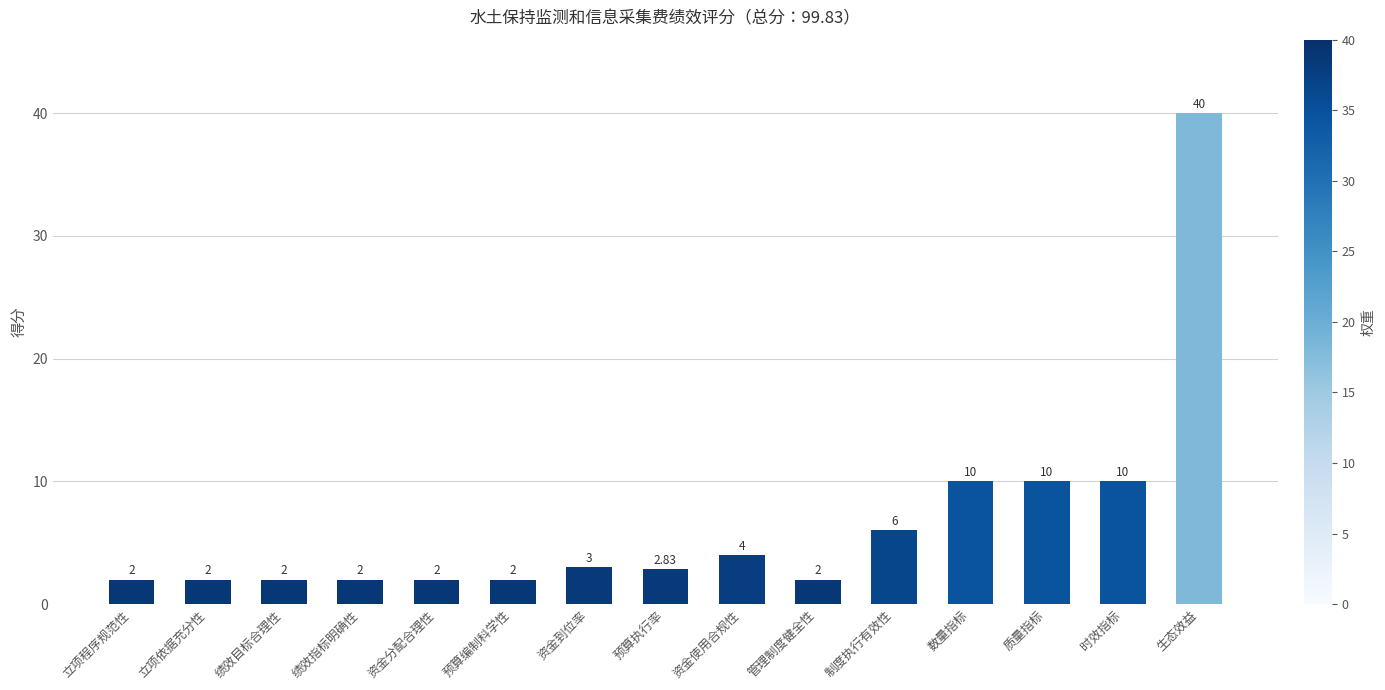

What is the sum of the values at 资金到位率 and 质量指标?

13.0